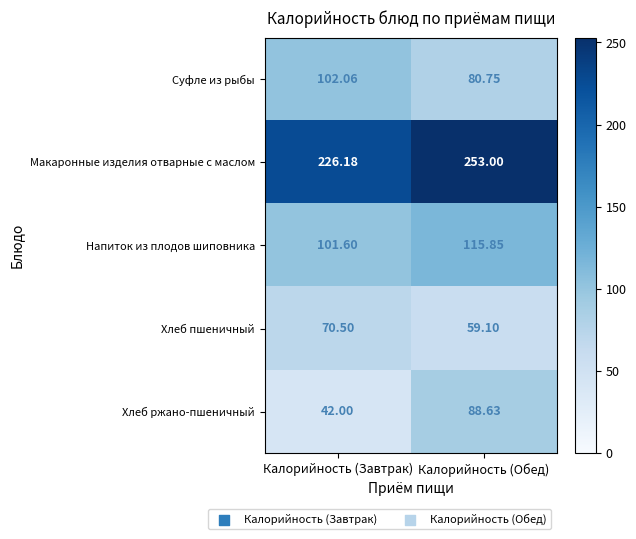

At which category does the chart reach its minimum across all series?

Калорийность (Завтрак)